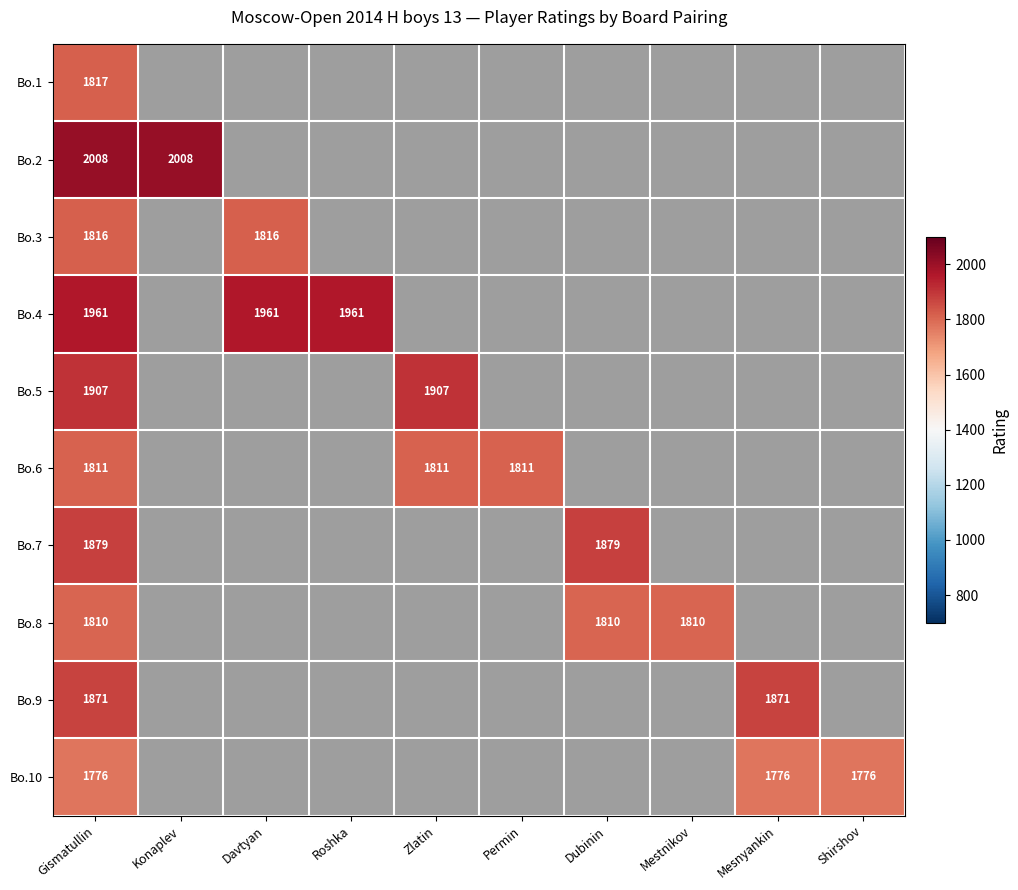

At Gismatullin, list the series in order from smallest to largest.

Bo.10, Bo.8, Bo.6, Bo.3, Bo.1, Bo.9, Bo.7, Bo.5, Bo.4, Bo.2